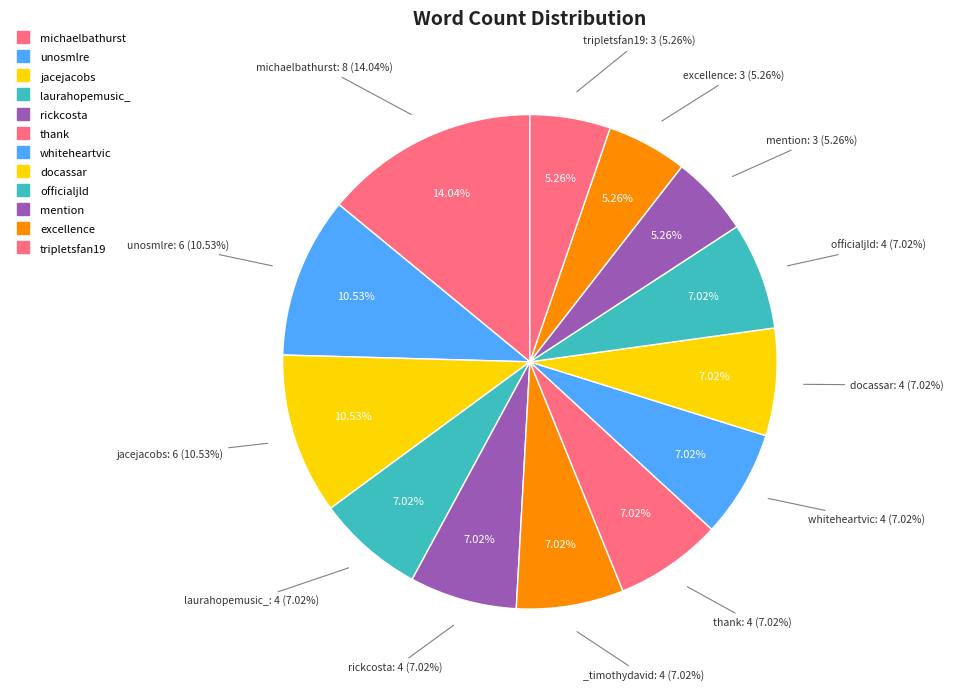

Approximately how many times larger is the value at jacejacobs compared to tripletsfan19?

2.0